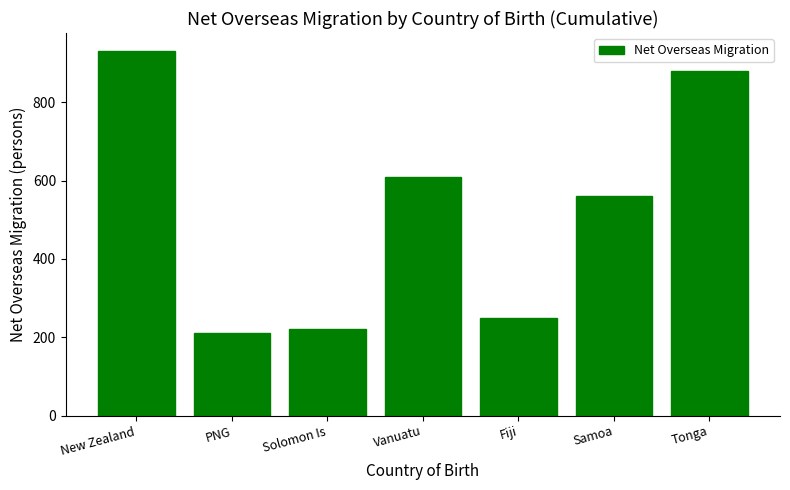

What is the difference between the values at Fiji and Samoa?

310